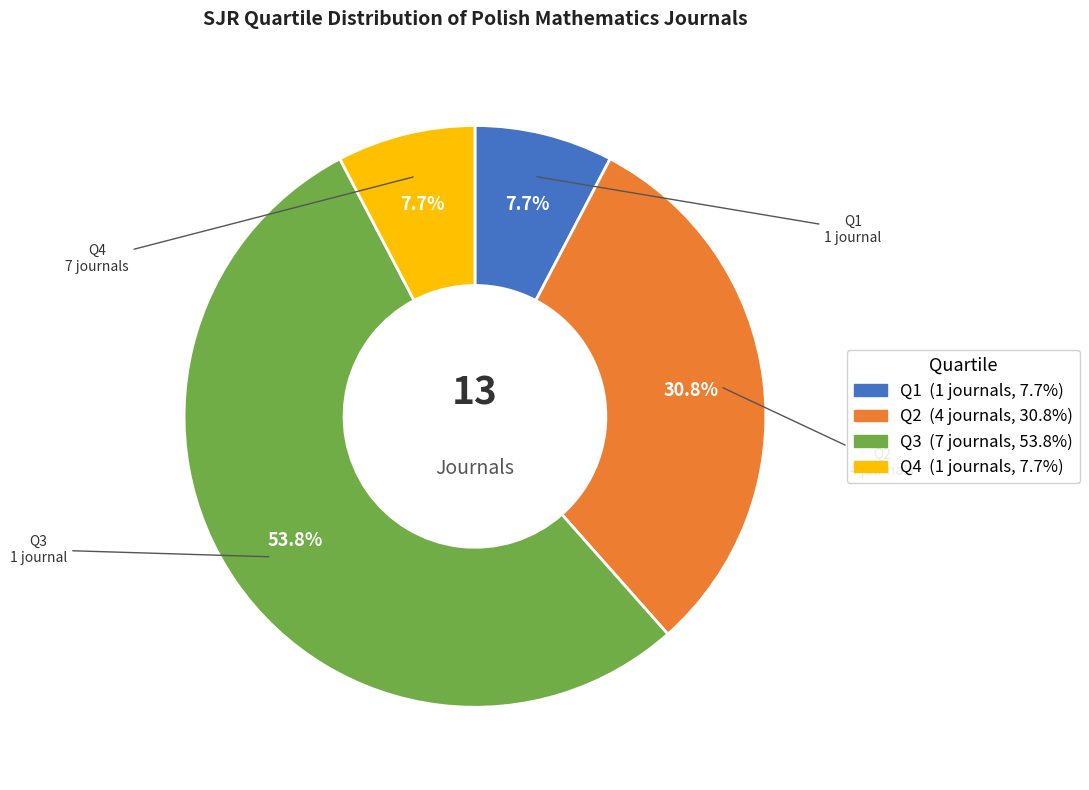

What portion of the pie excludes Q4?

92.3%